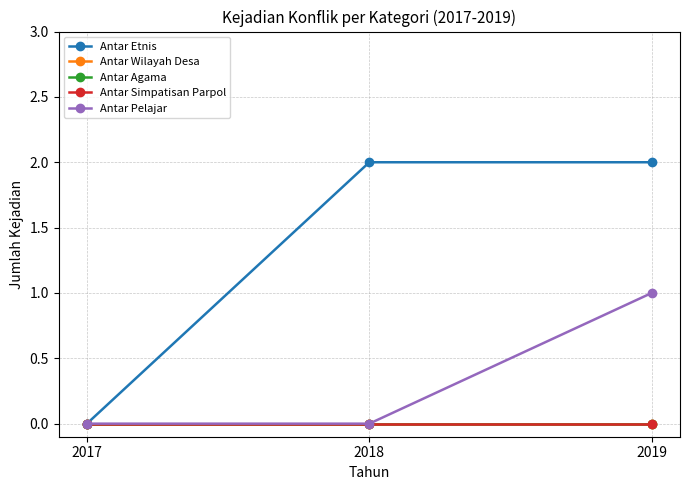

What is the maximum value shown in the chart?

2